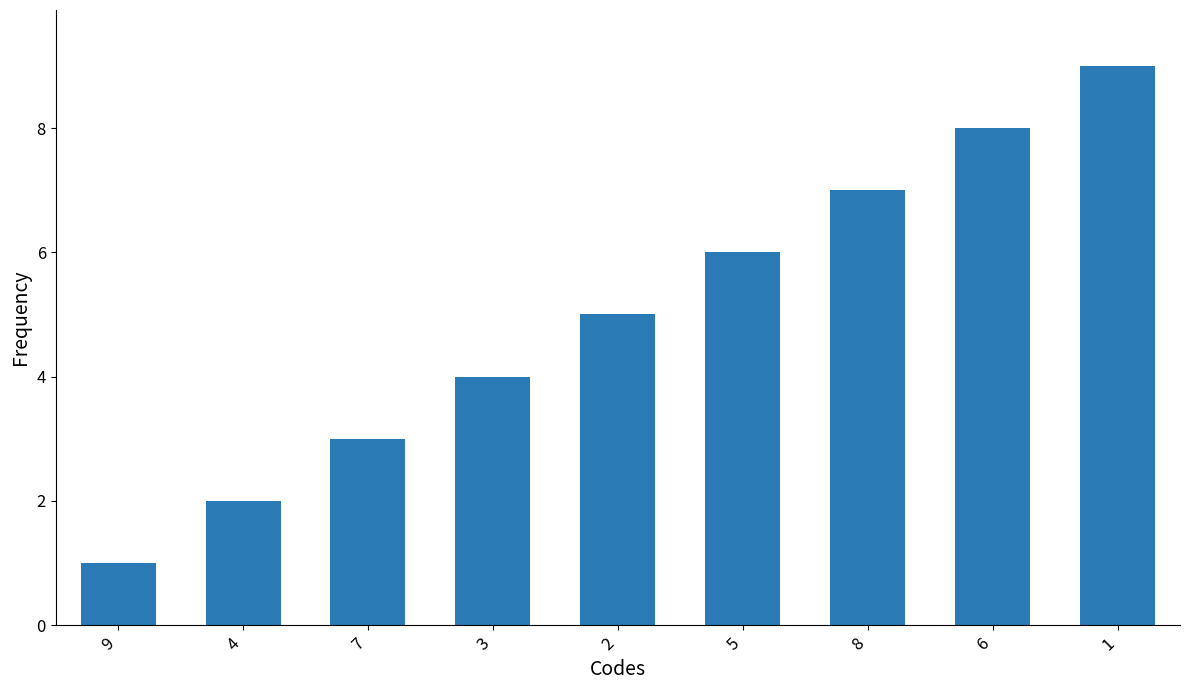

The value at 3 is 1. True or false?

False